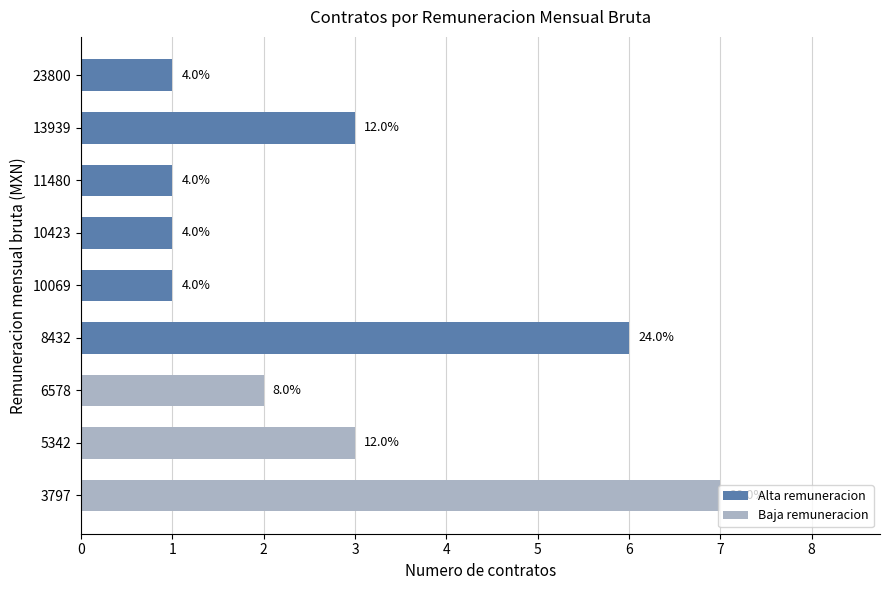

Does the chart contain any negative values?

No